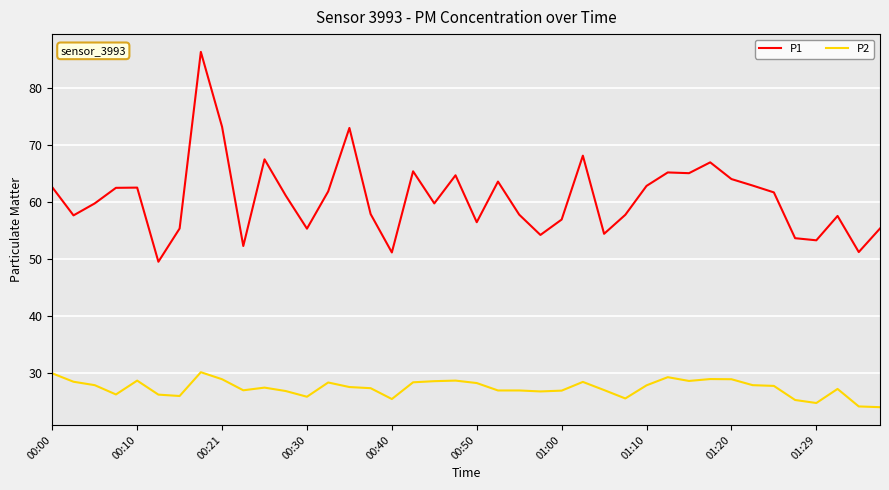

What is the difference between the maximum and minimum values in the P2 series?

6.1